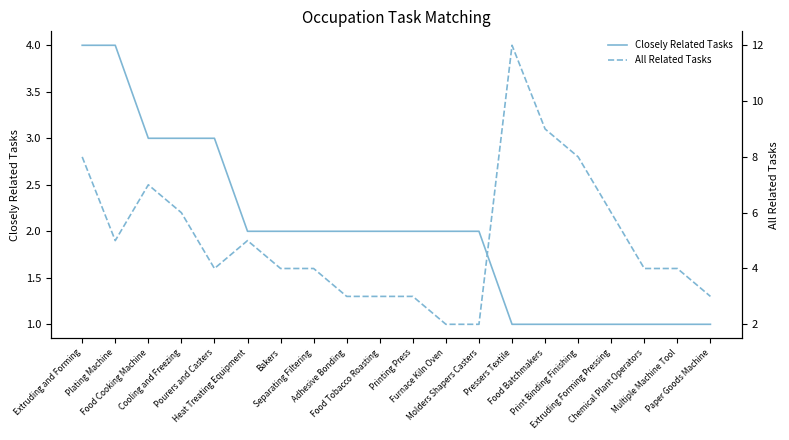

What are all the series names shown in the legend?

Closely Related Tasks, All Related Tasks